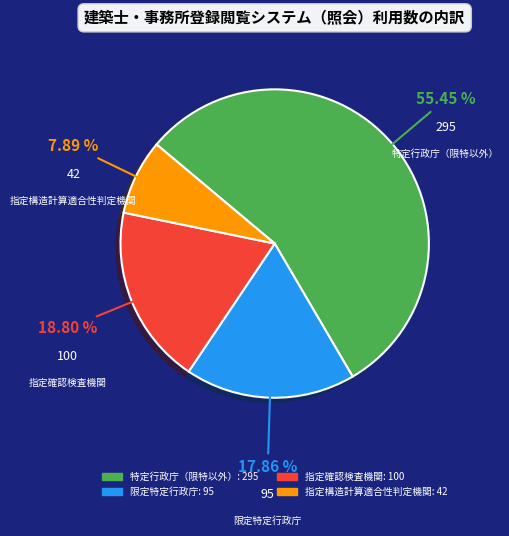

Do 特定行政庁（限特以外） and 限定特定行政庁 together represent more than half of the pie?

Yes